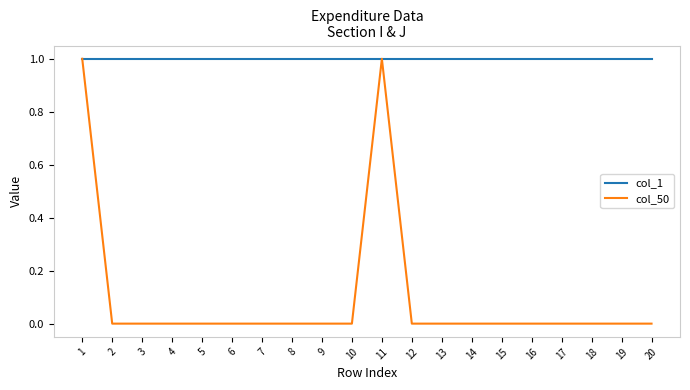

Rank the series by their average value, from lowest to highest.

col_50, col_1